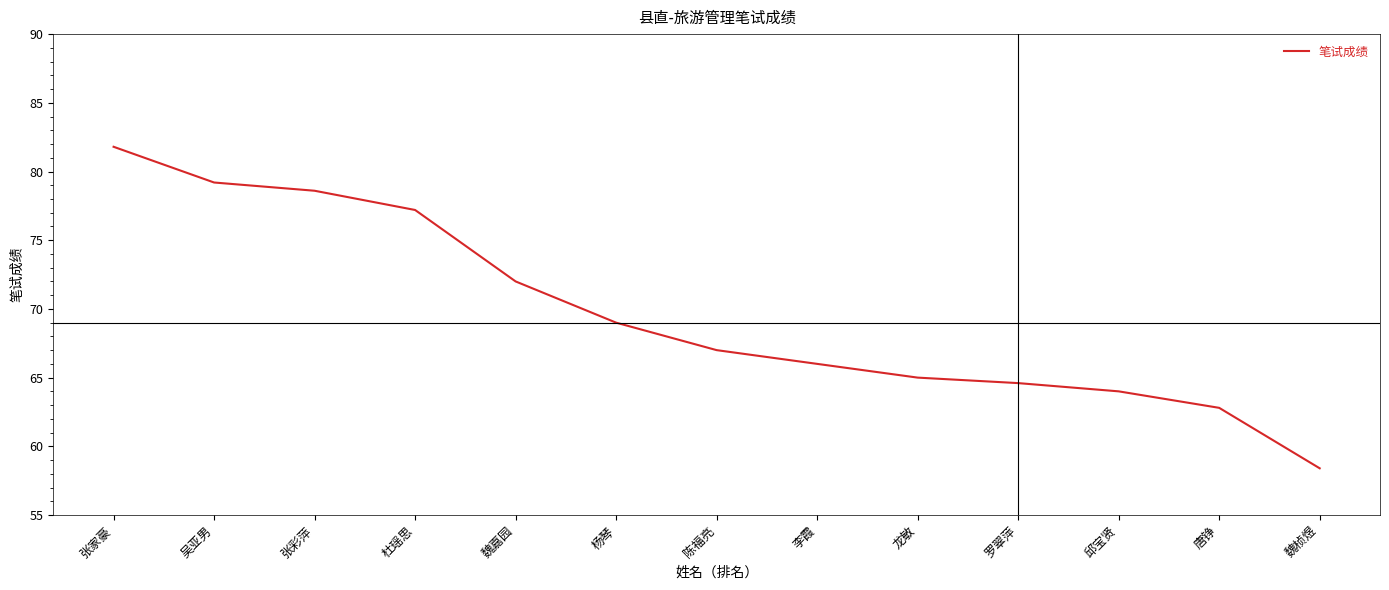

True or false: the data shows 66.0 at 李霞.

True